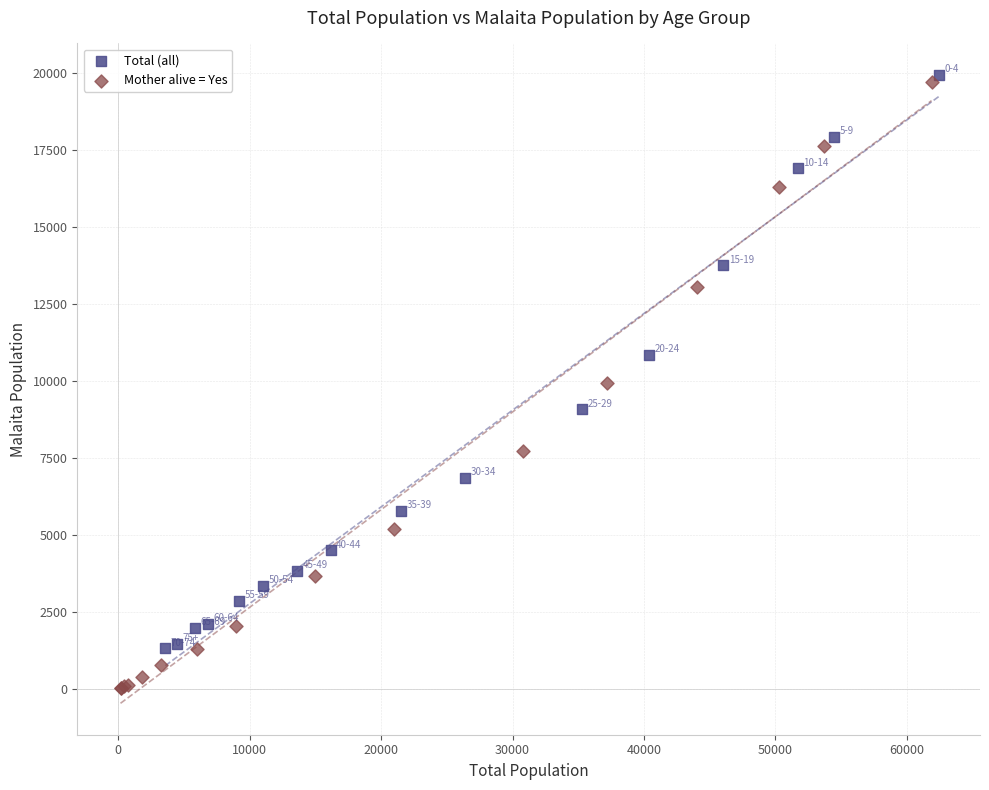

Which series contains the highest Y value?

Total (all)